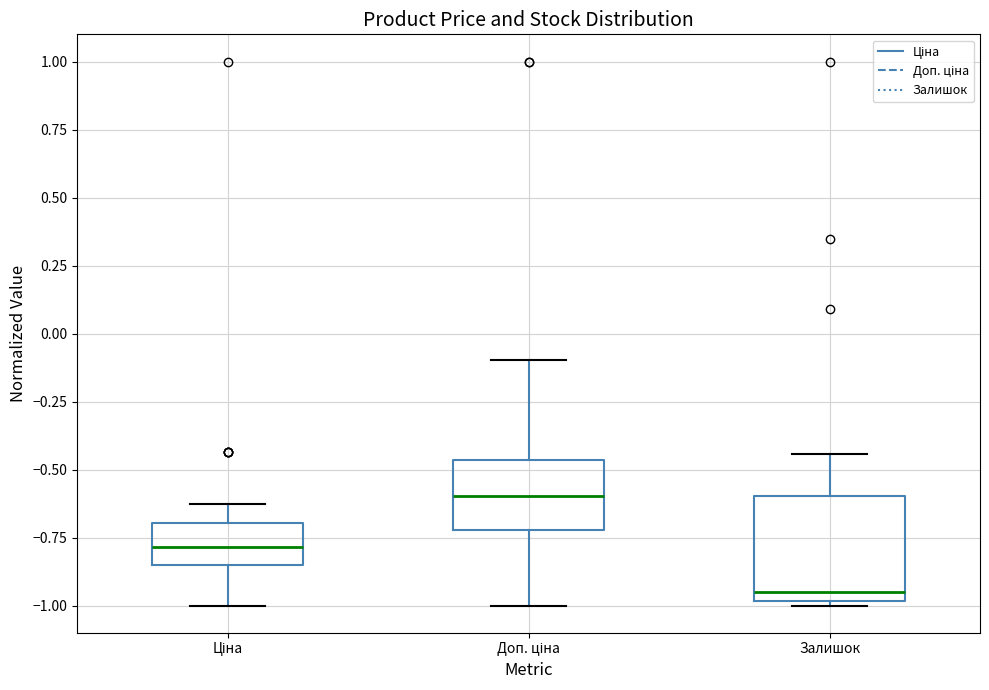

Where does the lower whisker of the box for Ціна end on the y-axis? The values are not printed on the chart, so give them approximately, as read against the axis.

-1.00